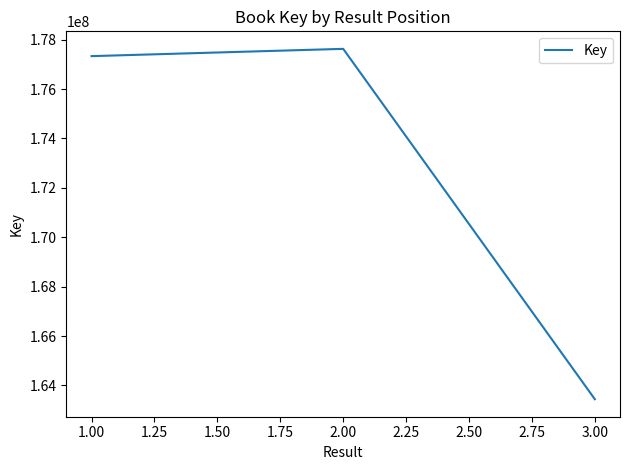

What is the ratio of the value at 1.00 to the value at 3.00?

1.1